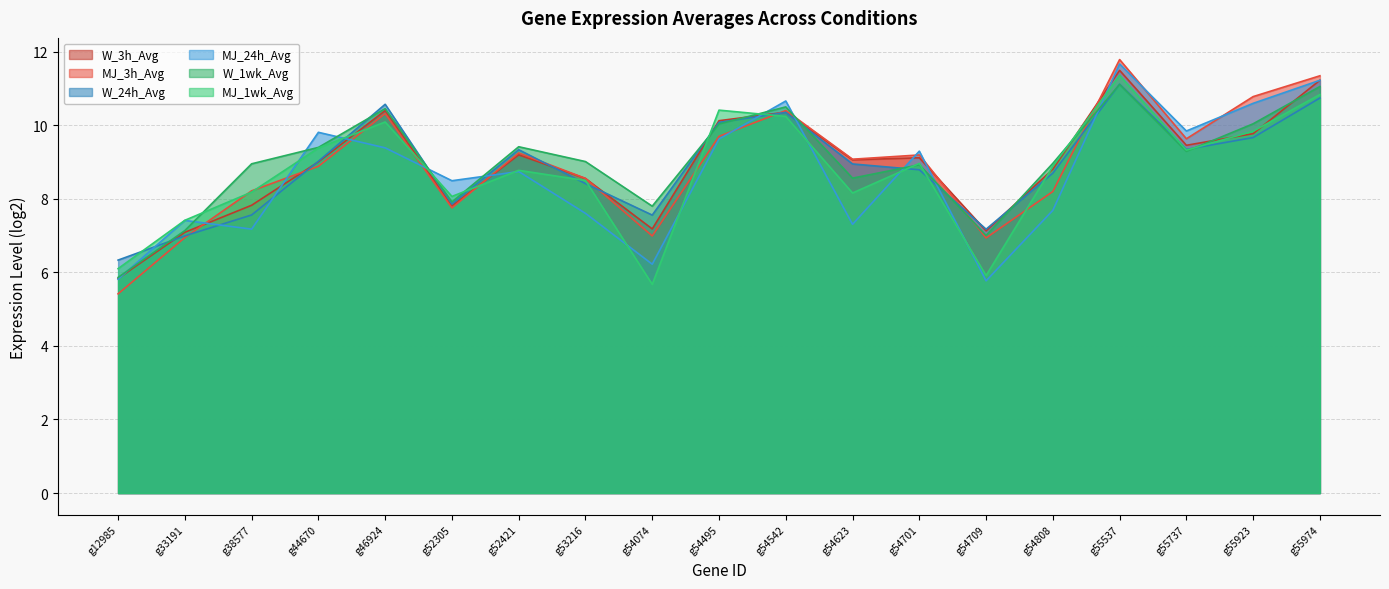

Rank the series by their maximum value, from highest to lowest.

MJ_3h_Avg, MJ_24h_Avg, W_3h_Avg, MJ_1wk_Avg, W_24h_Avg, W_1wk_Avg